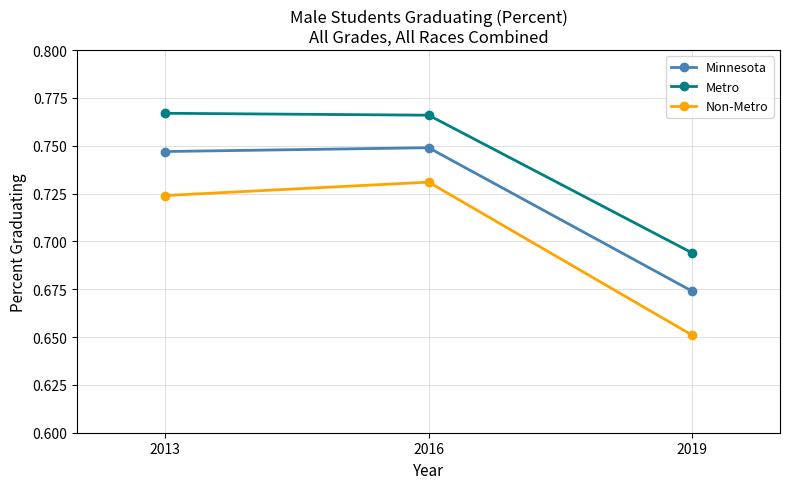

At which category is the sum across all series the highest?

2016